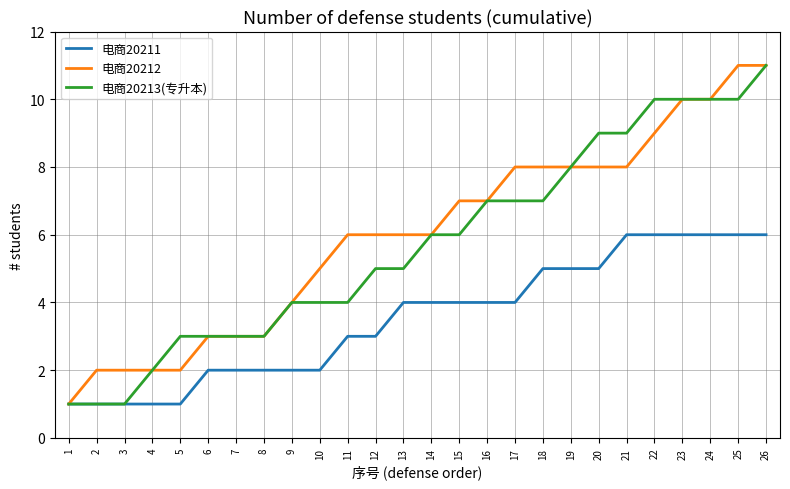

What is the sum of all 电商20213(专升本) values?

149